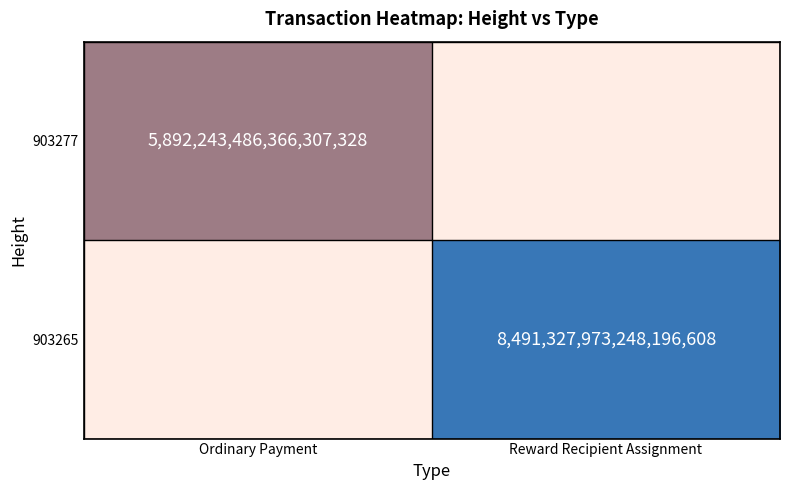

Rank the series by their average value, from lowest to highest.

903277, 903265